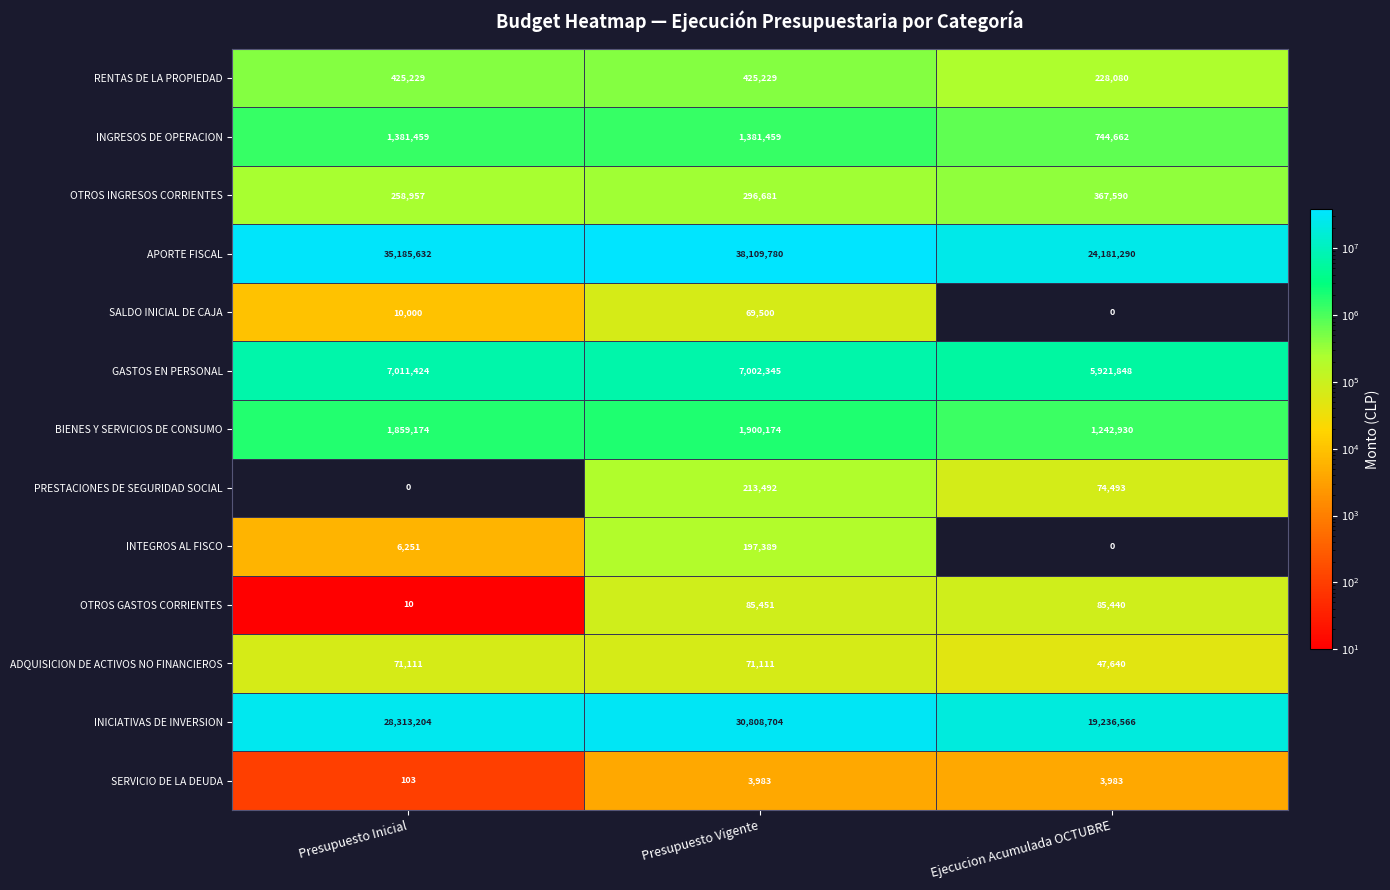

At which label does INTEGROS AL FISCO reach its peak?

Presupuesto Vigente